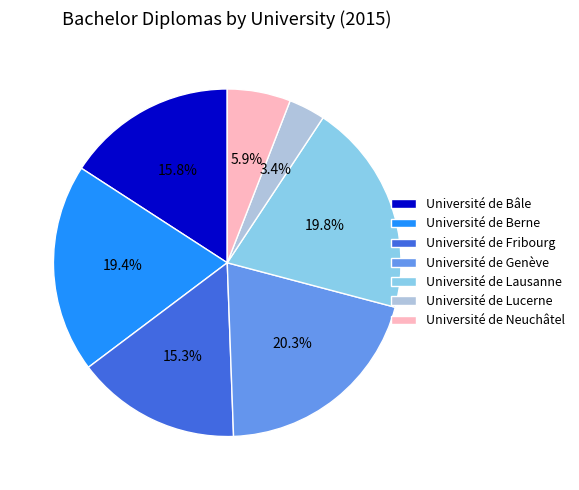

What is the smallest slice in the pie chart?

Université de Lucerne